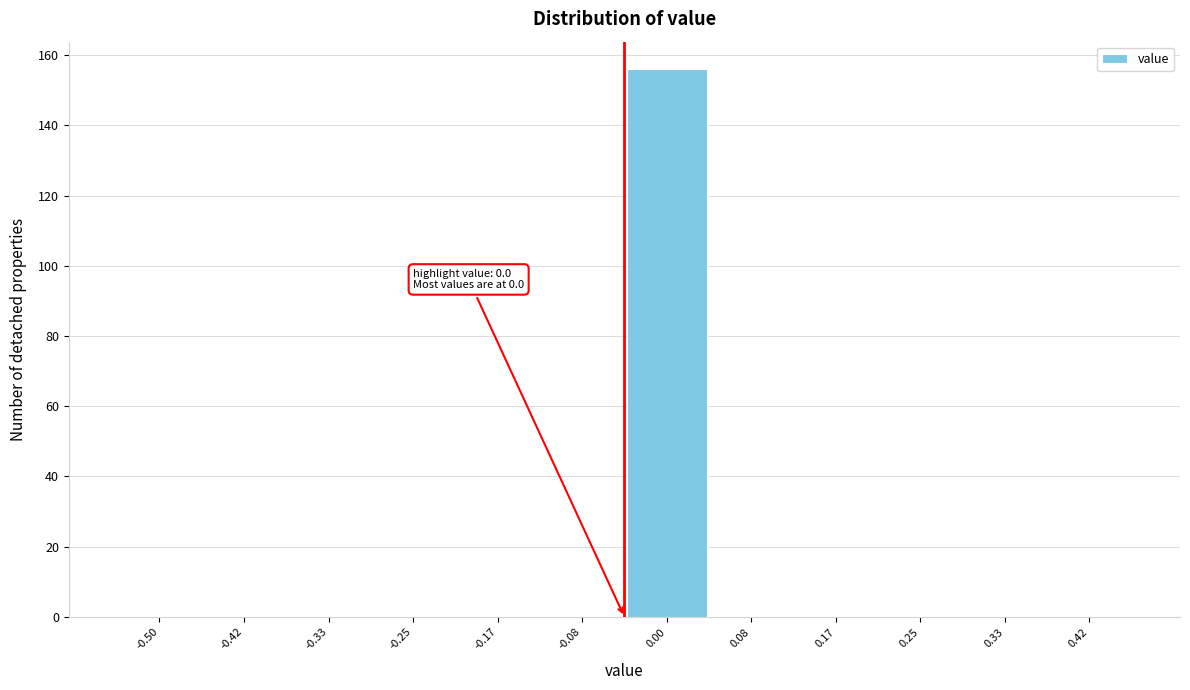

Reading right to left, list all the values displayed in this chart.

0.42=0	0.33=0	0.25=0	0.17=0	0.08=0	0.00=156	-0.08=0	-0.17=0	-0.25=0	-0.33=0	-0.42=0	-0.50=0